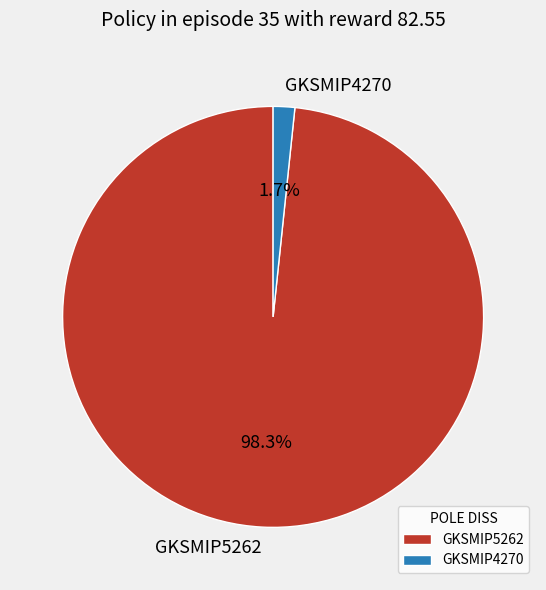

What portion of the pie excludes GKSMIP5262?

1.7%